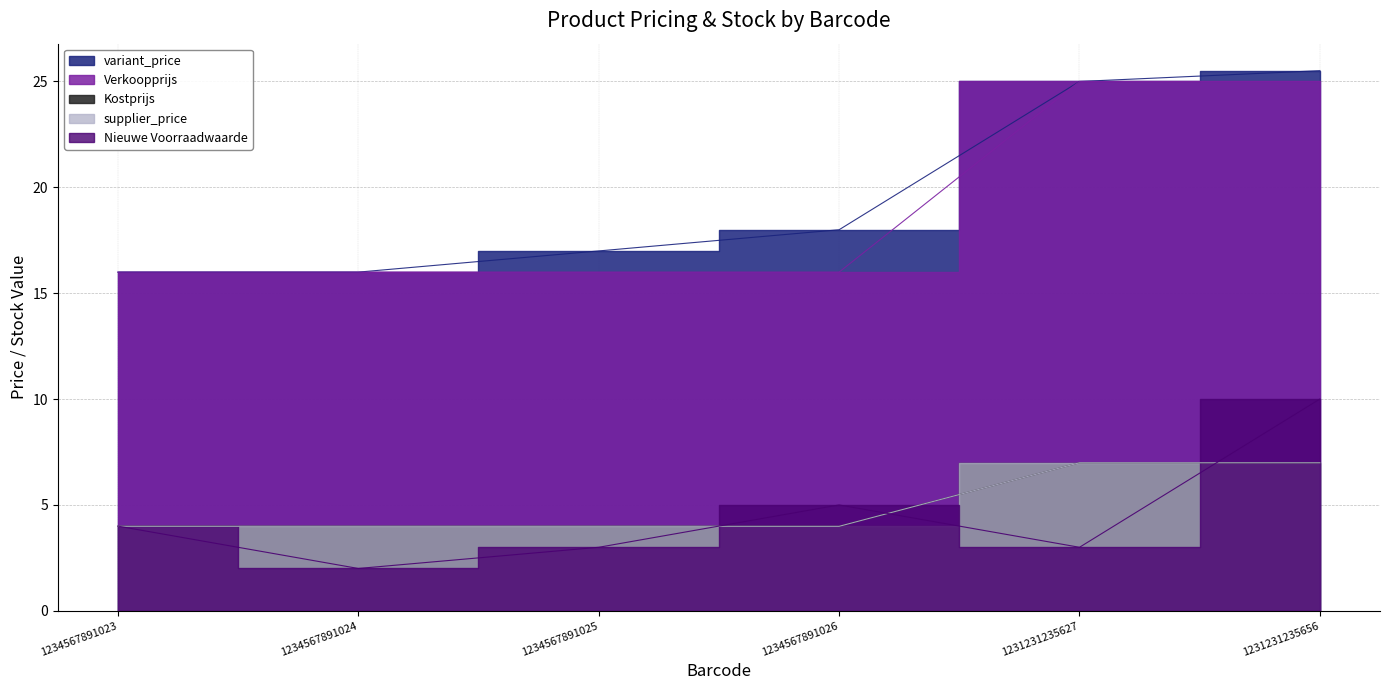

What are all the series names shown in the legend?

variant_price, Verkoopprijs, Kostprijs, supplier_price, Nieuwe Voorraadwaarde